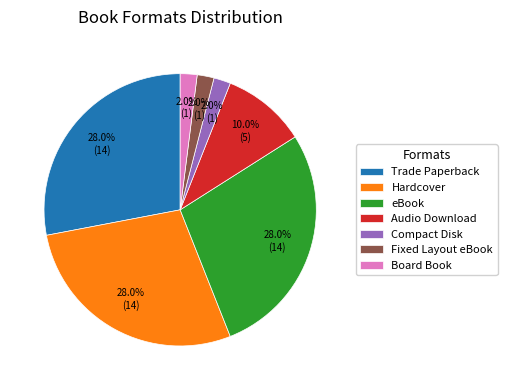

The eBook slice represents 28% of the pie. True or false?

True